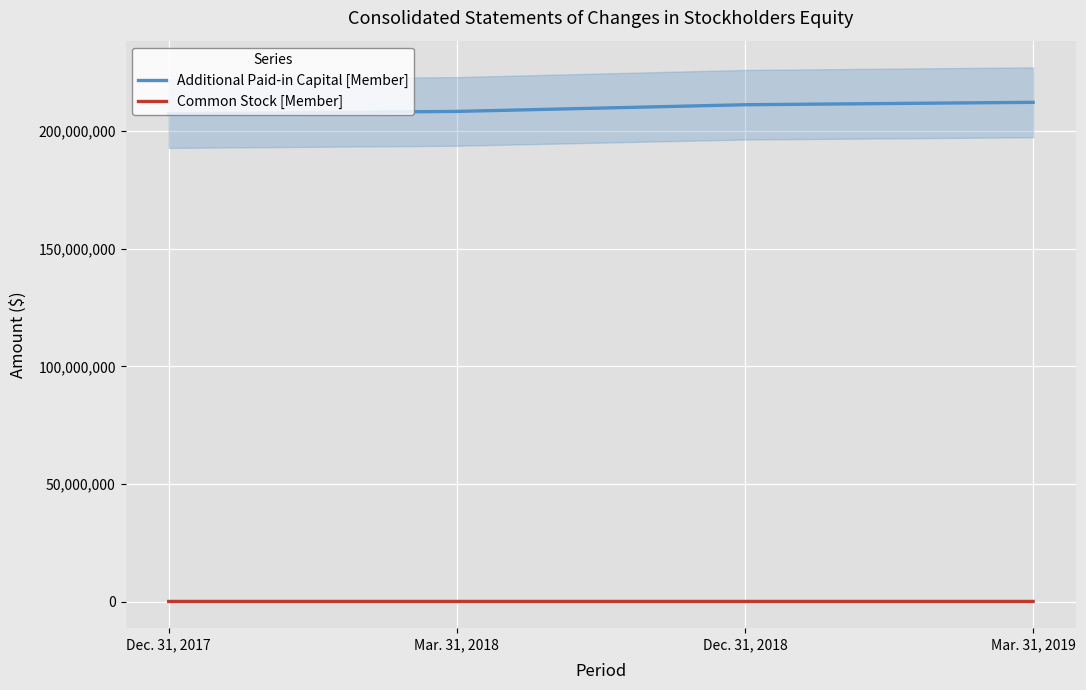

What is the label of the 4th point from the left?

Mar. 31, 2019